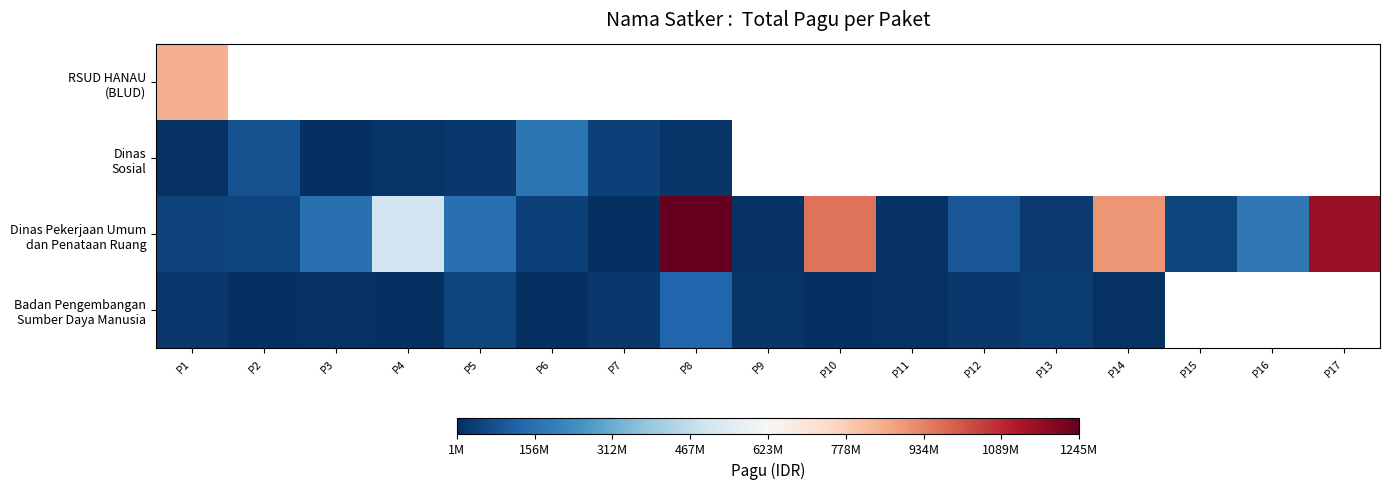

What is the minimum value for Badan Pengembangan Sumber Daya Manusia?

1650000.0